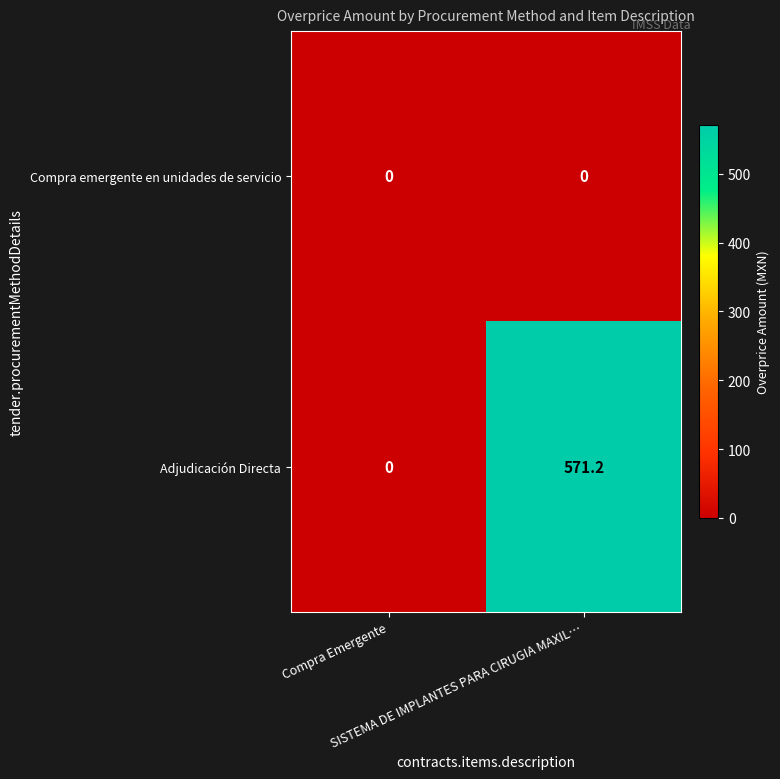

How many data points in Adjudicación Directa are above 571?

1